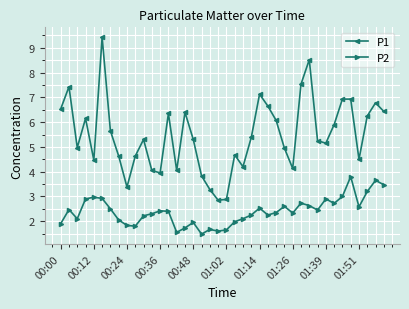

True or false: P2 has more than 1 interior local peaks.

True